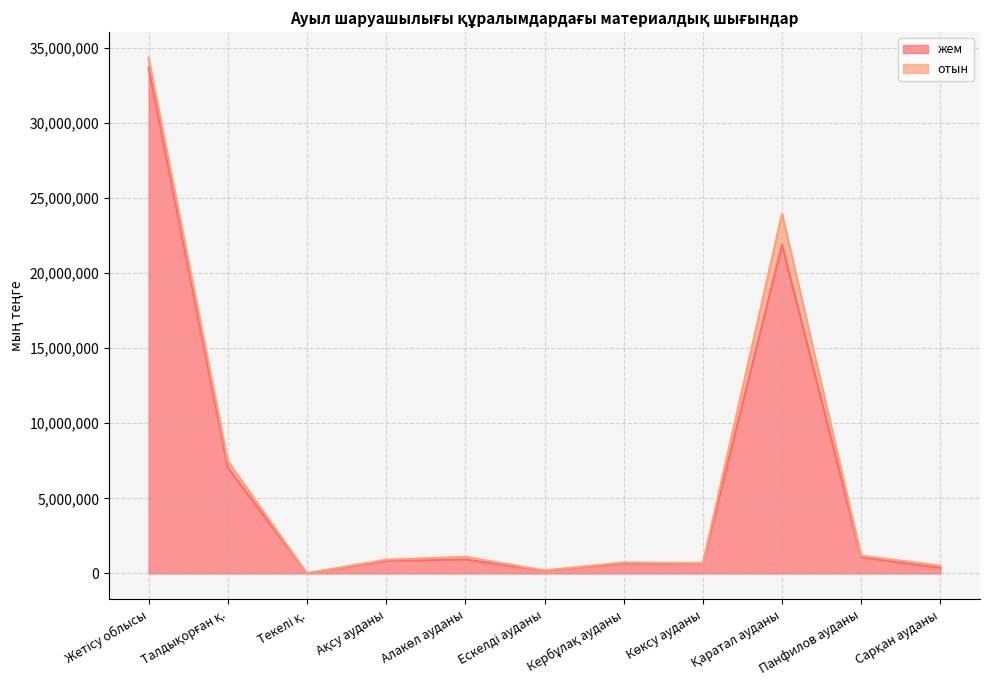

What is the label of the 4th point from the right?

Көксу ауданы